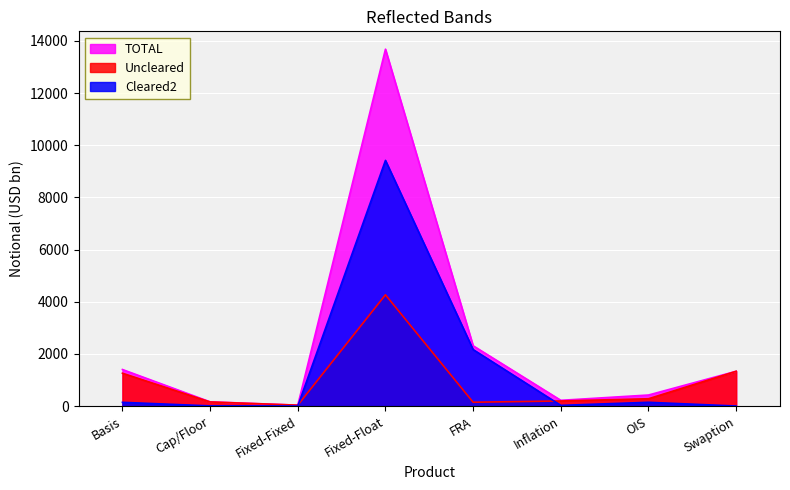

At which category is the sum across all series the highest?

Fixed-Float